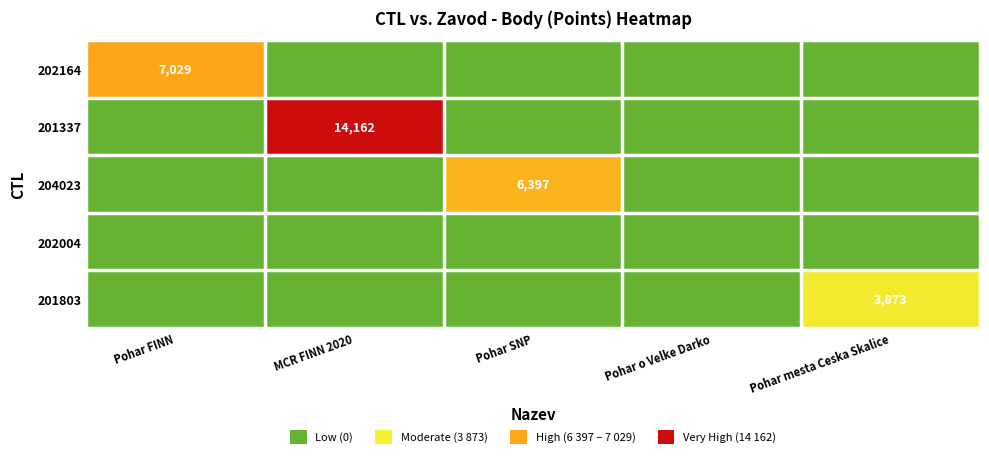

Between MCR FINN 2020 and Pohar SNP, which is larger?

MCR FINN 2020